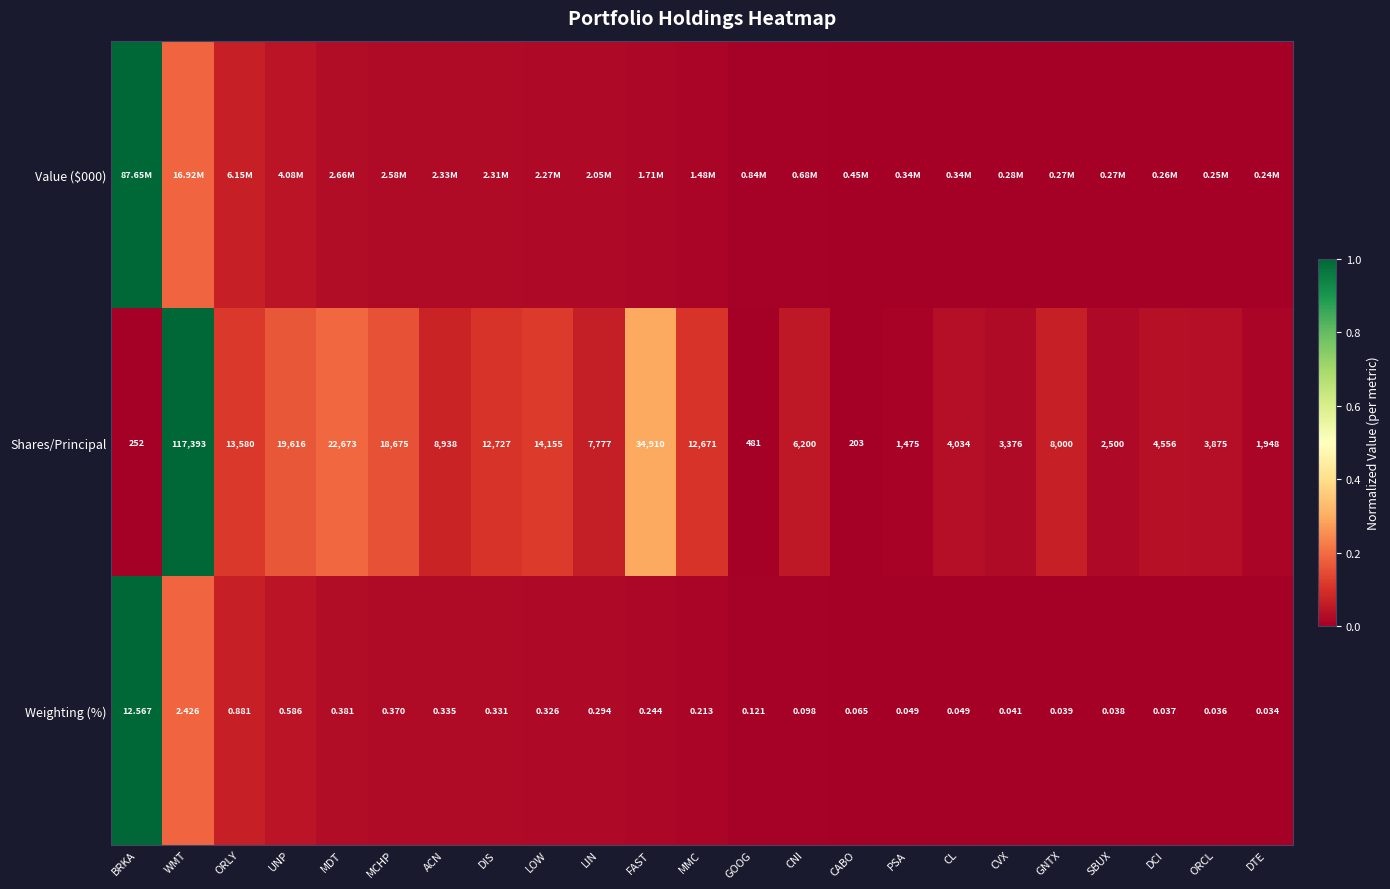

What is the spread (max minus min) of values at ACN?

0.1